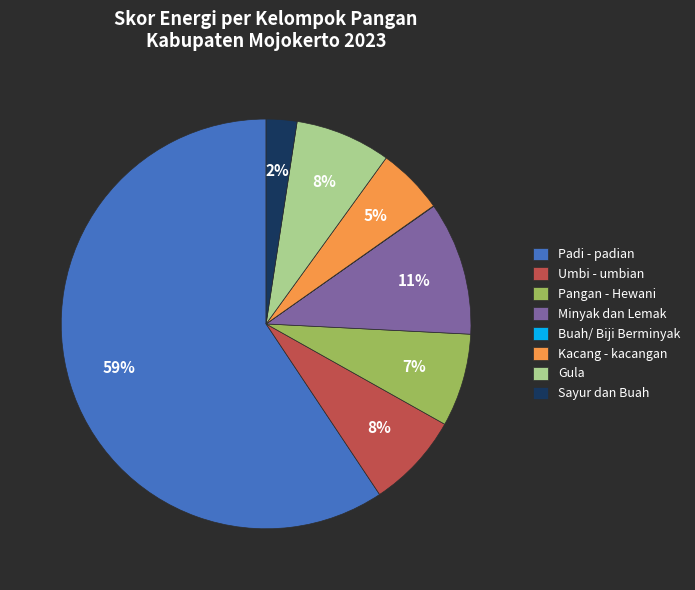

Do Gula and Padi - padian together represent more than half of the pie?

Yes